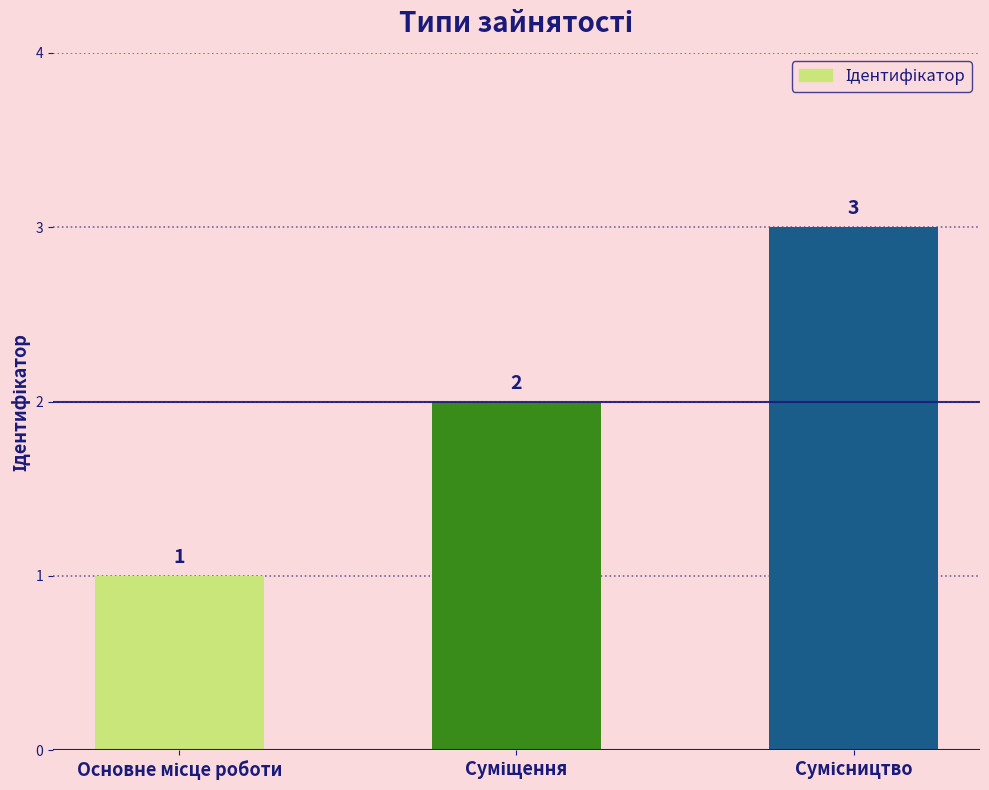

How many values are between 1 and 3?

3